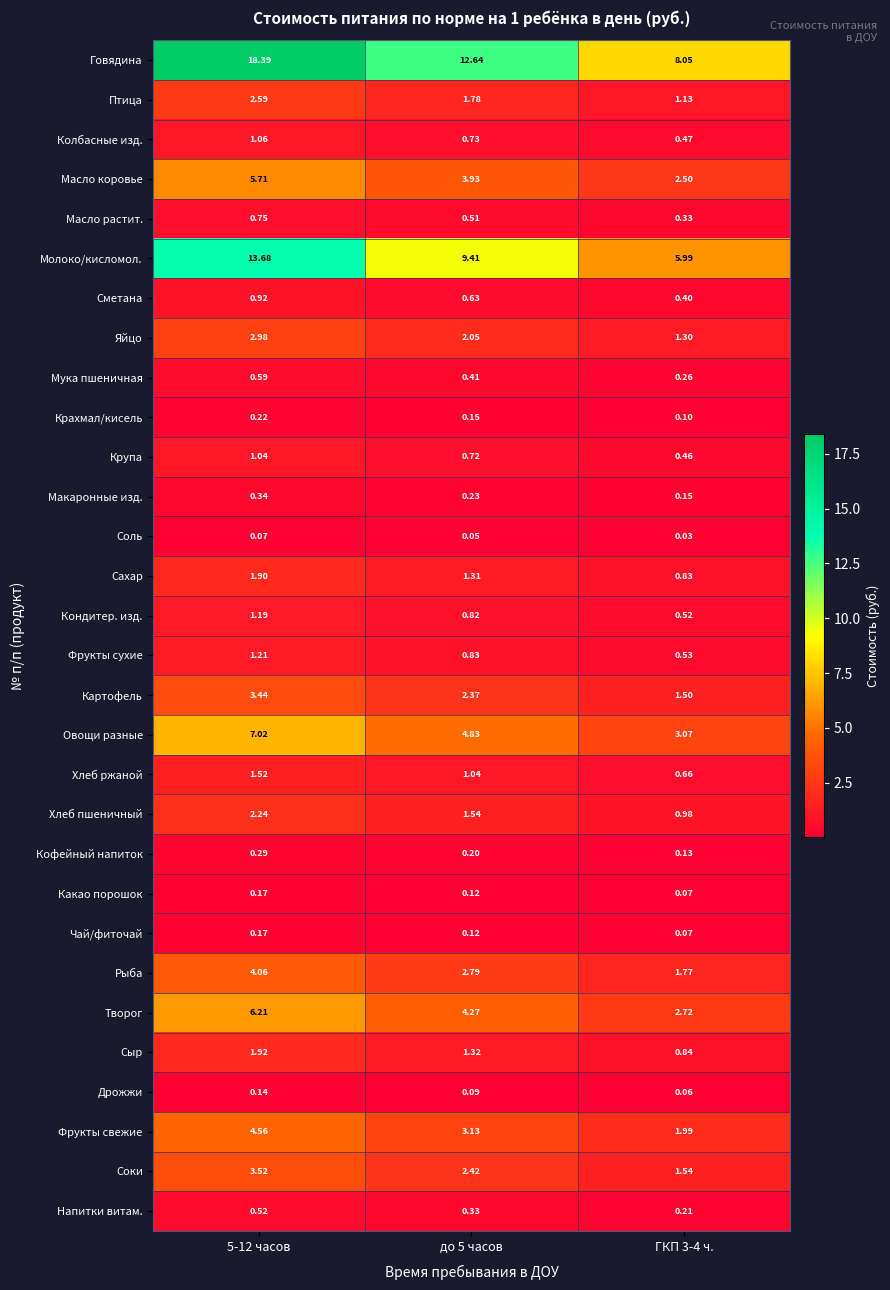

Which series has the widest spread of values?

Говядина